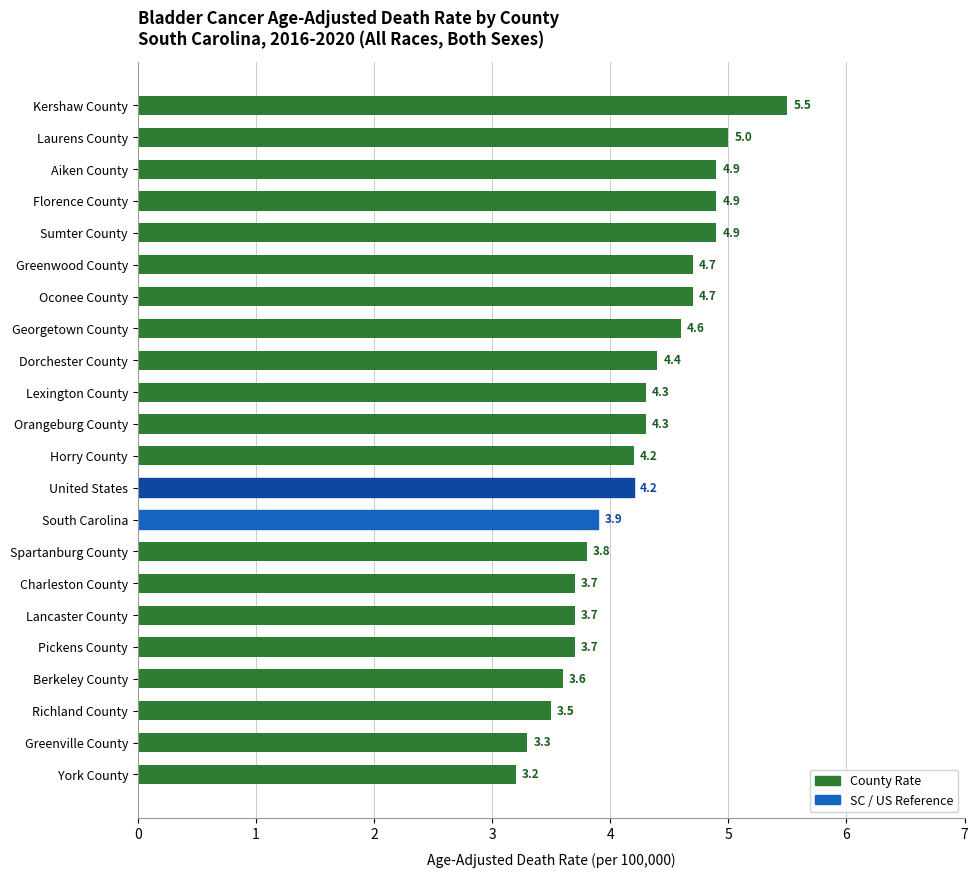

Reading bottom to top, what are all the values shown in this chart?

3.2	3.3	3.5	3.6	3.7	3.7	3.7	3.8	3.9	4.2	4.2	4.3	4.3	4.4	4.6	4.7	4.7	4.9	4.9	4.9	5.0	5.5